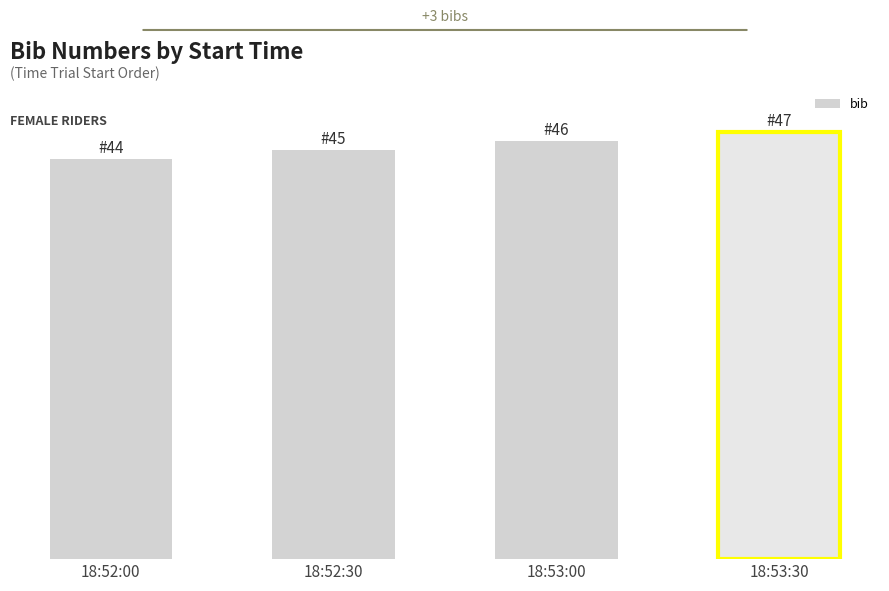

List the labels in order of value, smallest first.

18:52:00, 18:52:30, 18:53:00, 18:53:30